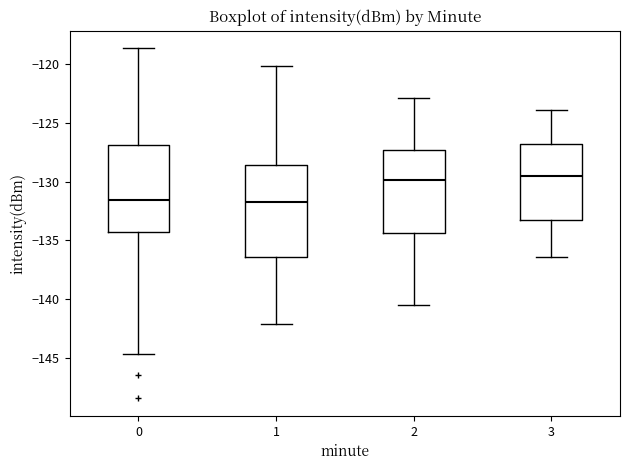

Reading left to right, read every box against the y-axis: the position of its median line, the range the box covers, and the ends of its whiskers. The values are not printed on the chart, so give them approximately, as read against the axis.

0: median -131.5, box -134.5 to -127.0, whiskers -144.5 to -118.5
1: median -131.5, box -136.5 to -128.5, whiskers -142.0 to -120.0
2: median -130.0, box -134.5 to -127.5, whiskers -140.5 to -123.0
3: median -129.5, box -133.0 to -127.0, whiskers -136.5 to -124.0